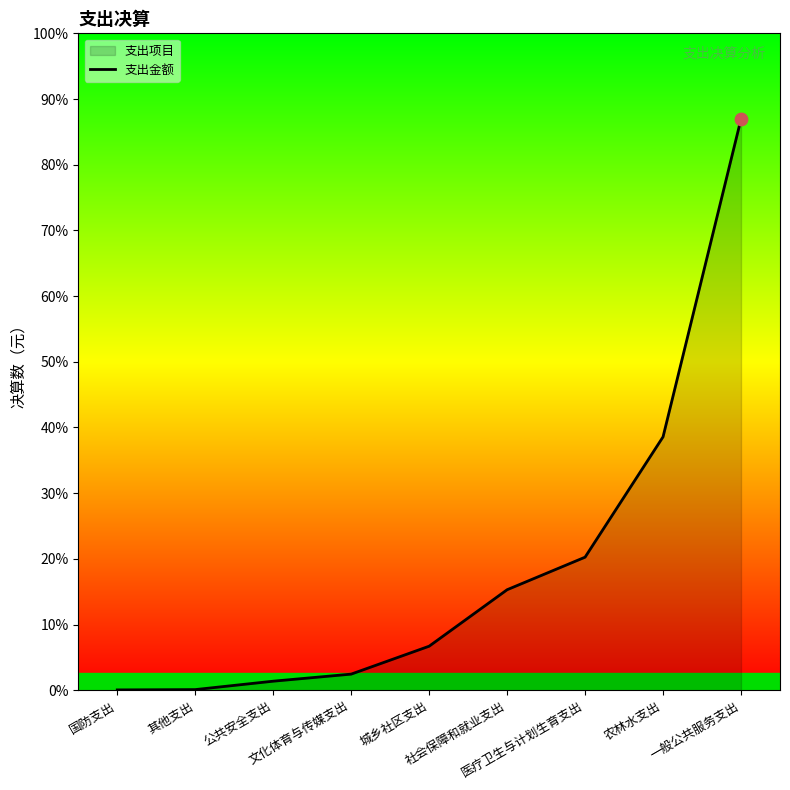

Approximately how many times larger is the value at 医疗卫生与计划生育支出 compared to 社会保障和就业支出?

1.3